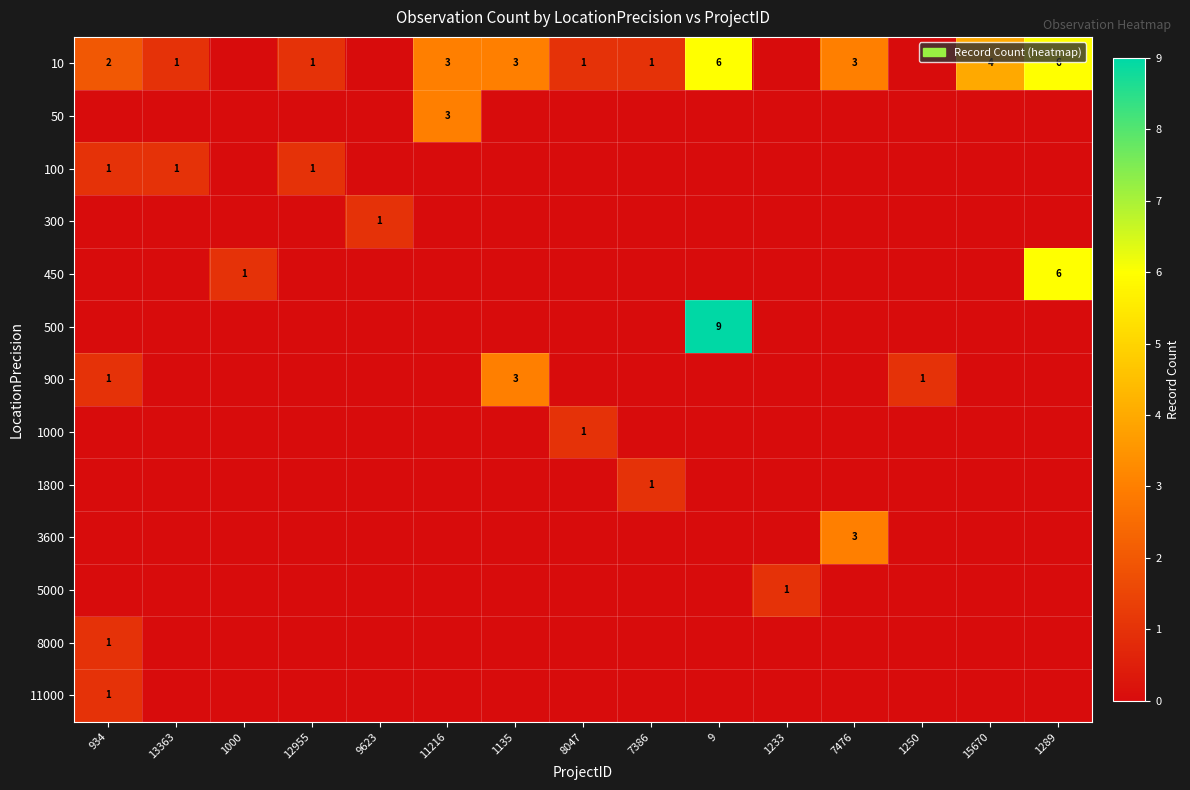

What is the difference between the highest and lowest values at 11216?

3